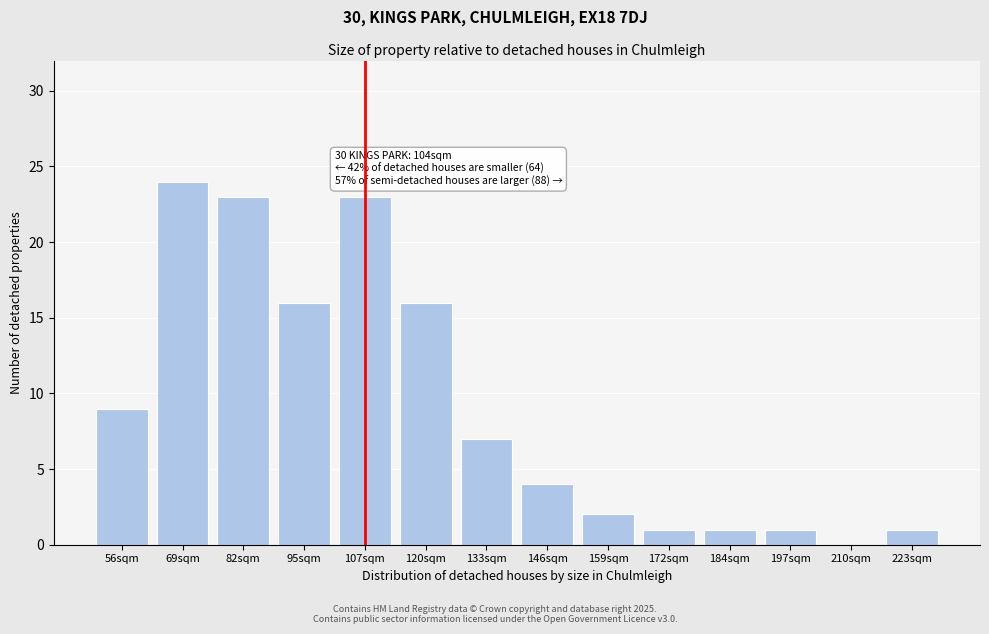

Reading left to right, what are all the values shown in this chart?

56sqm=9	69sqm=24	82sqm=23	95sqm=16	107sqm=23	120sqm=16	133sqm=7	146sqm=4	159sqm=2	172sqm=1	184sqm=1	197sqm=1	210sqm=0	223sqm=1